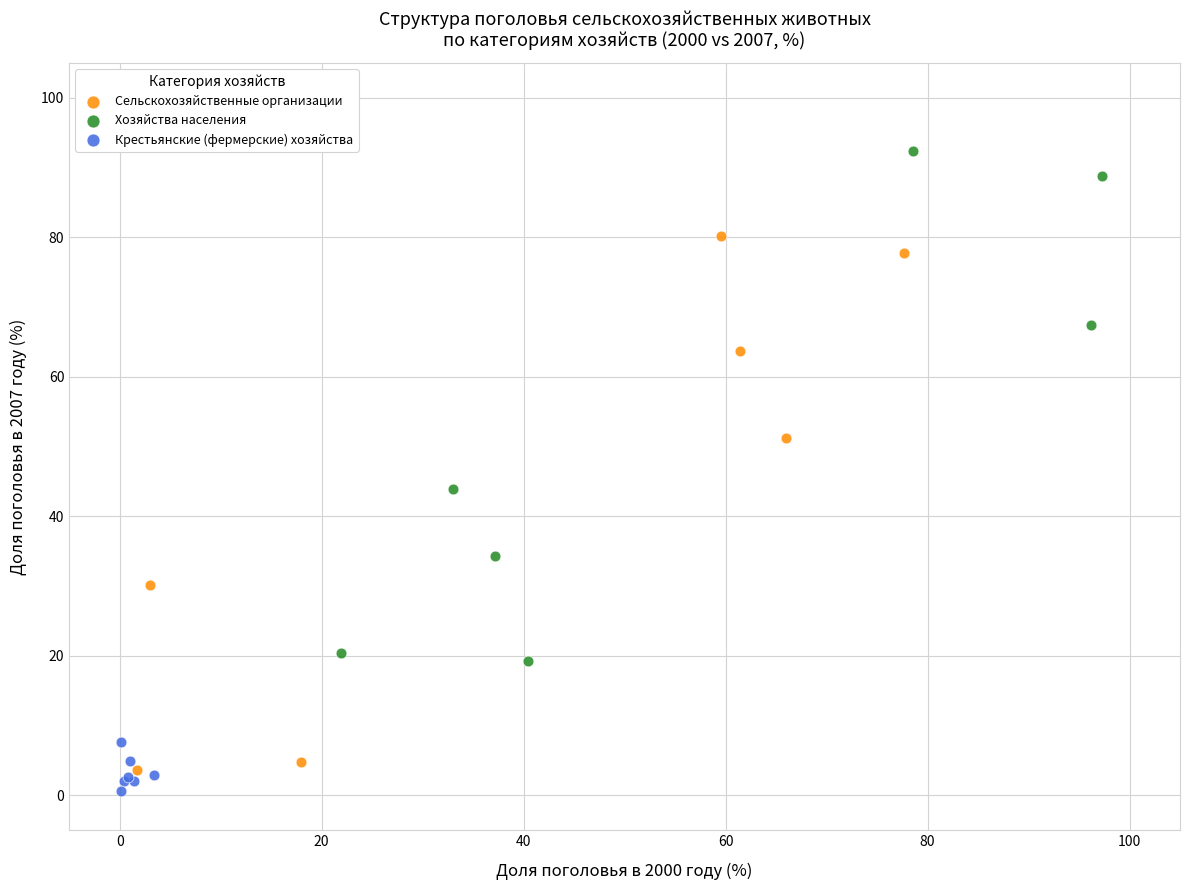

Which series reaches the maximum Y coordinate?

Хозяйства населения